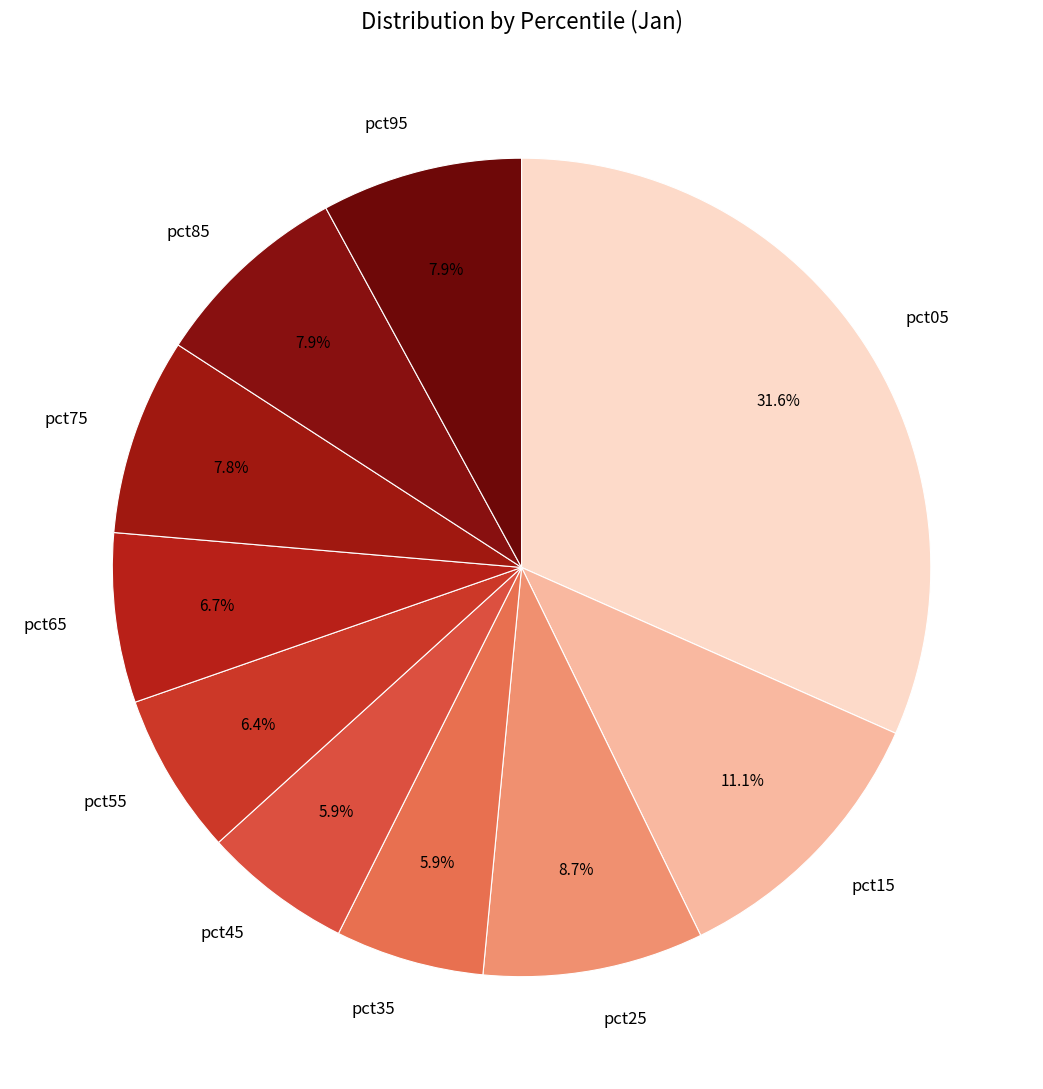

Count the number of slices in the pie.

10